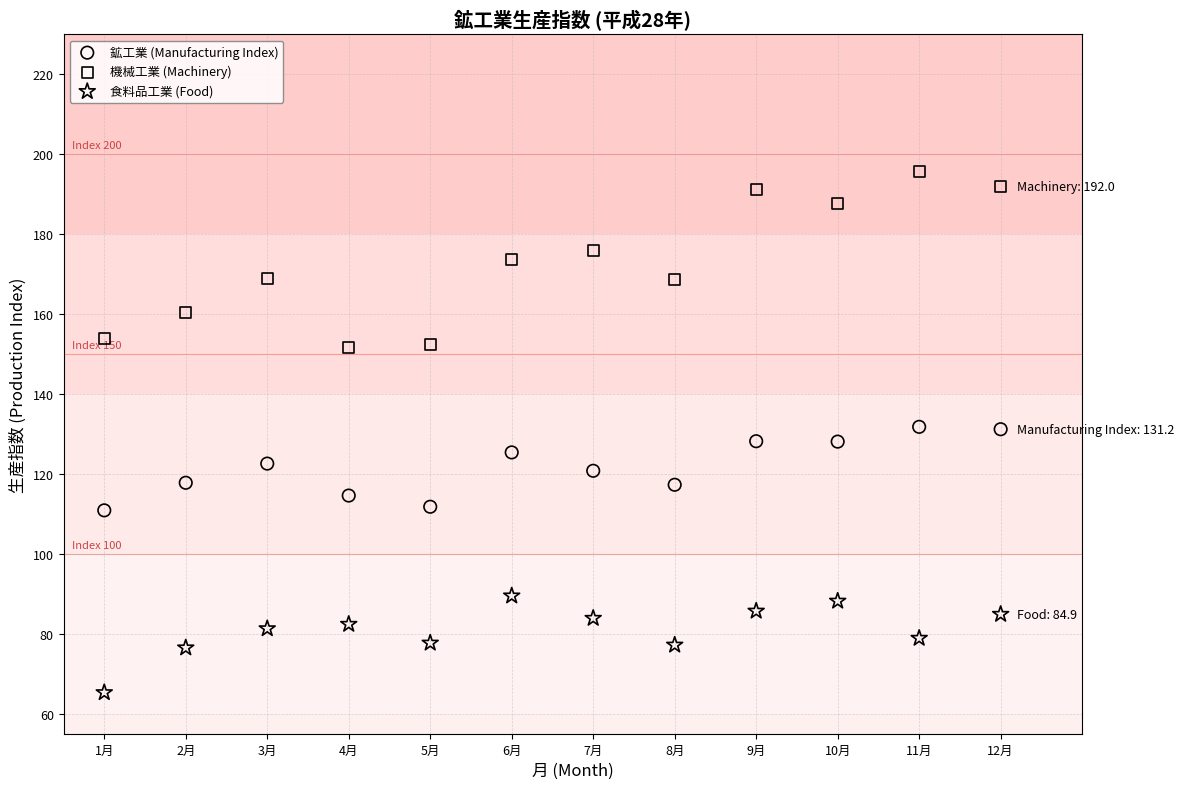

Which series has the largest Y range (max minus min)?

機械工業 (Machinery)